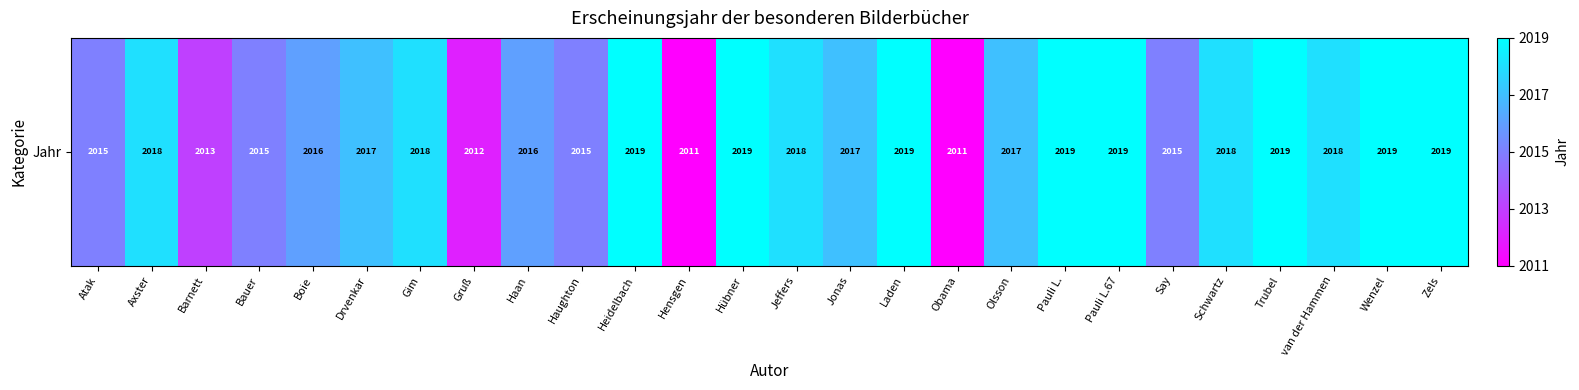

What is the smallest value displayed?

2011